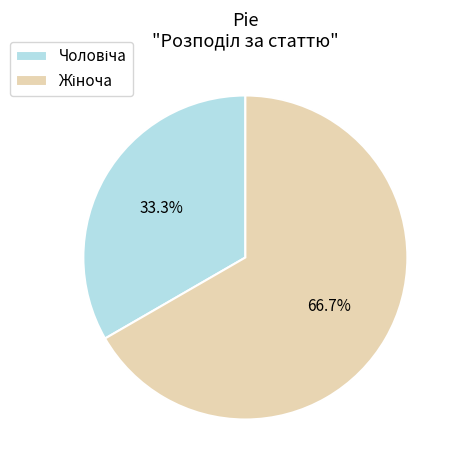

Is there any slice that represents more than half of the pie?

Yes